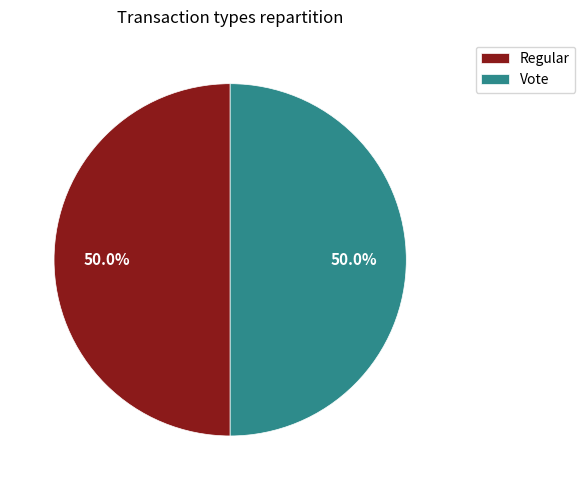

True or false: Vote accounts for 9% of the total.

False